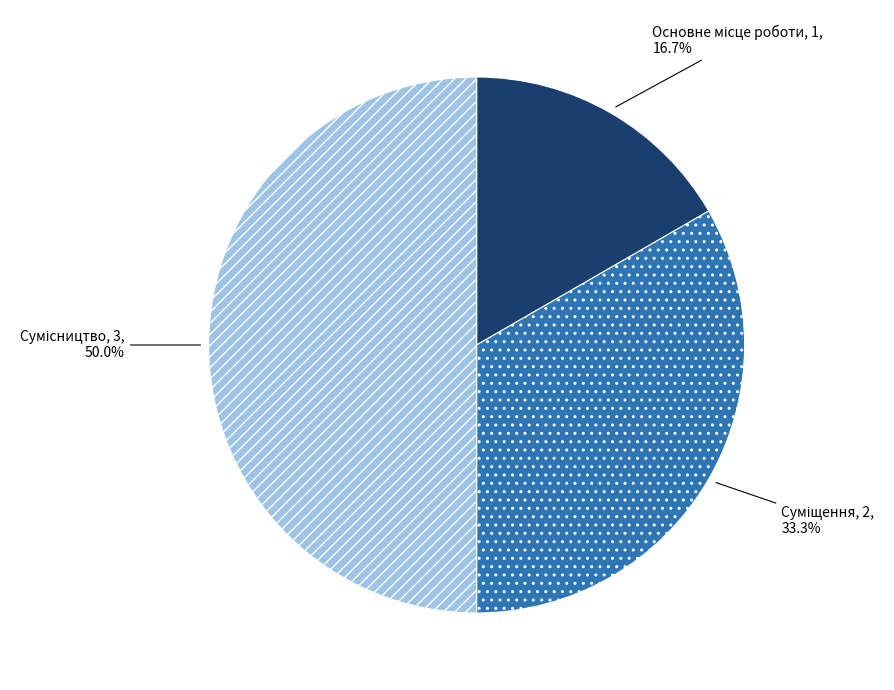

How many slices are in this pie chart?

3